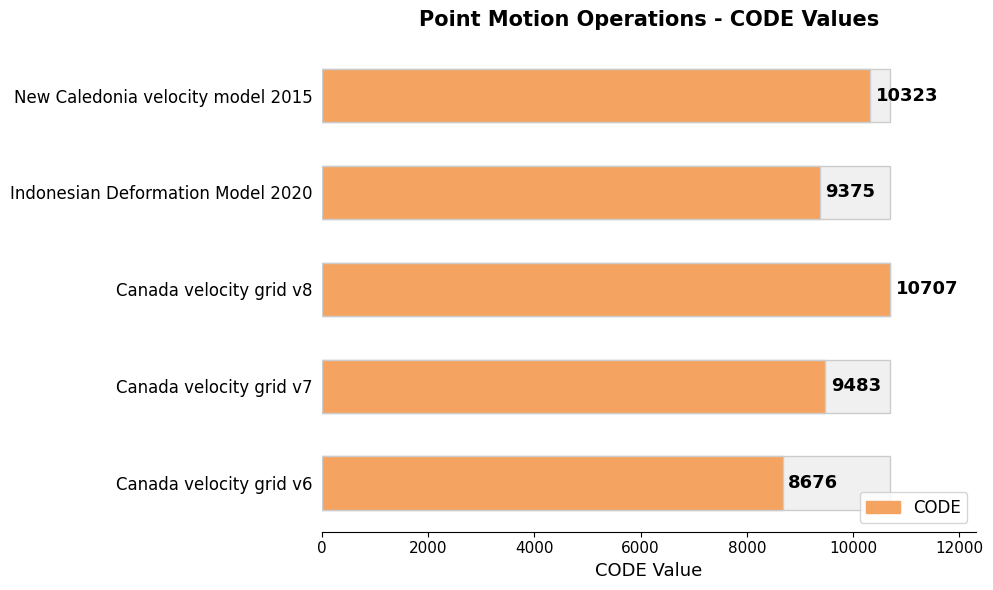

Count the number of values greater than 9483.

2